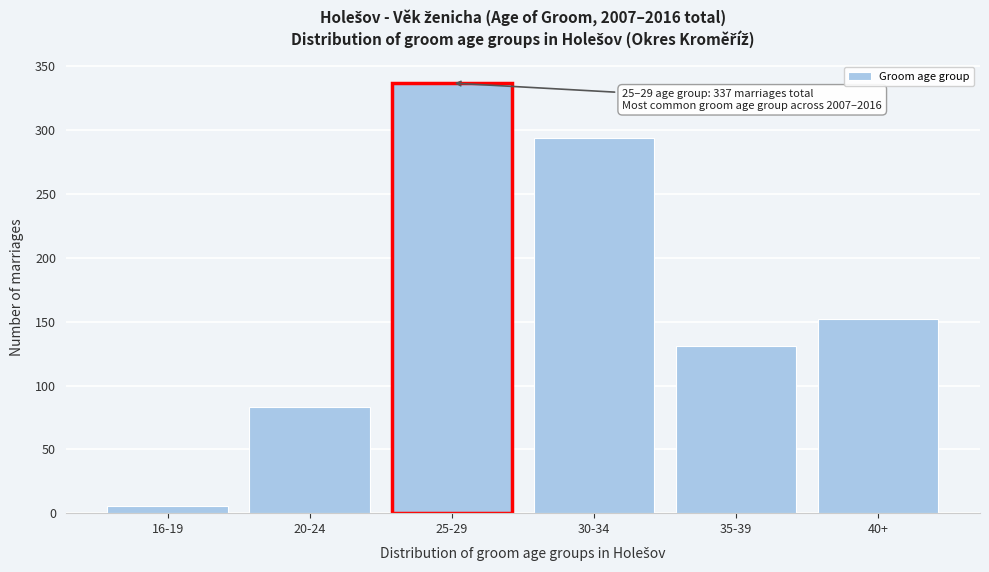

Reading left to right, list all the values displayed in this chart.

16-19=6	20-24=83	25-29=337	30-34=294	35-39=131	40+=152